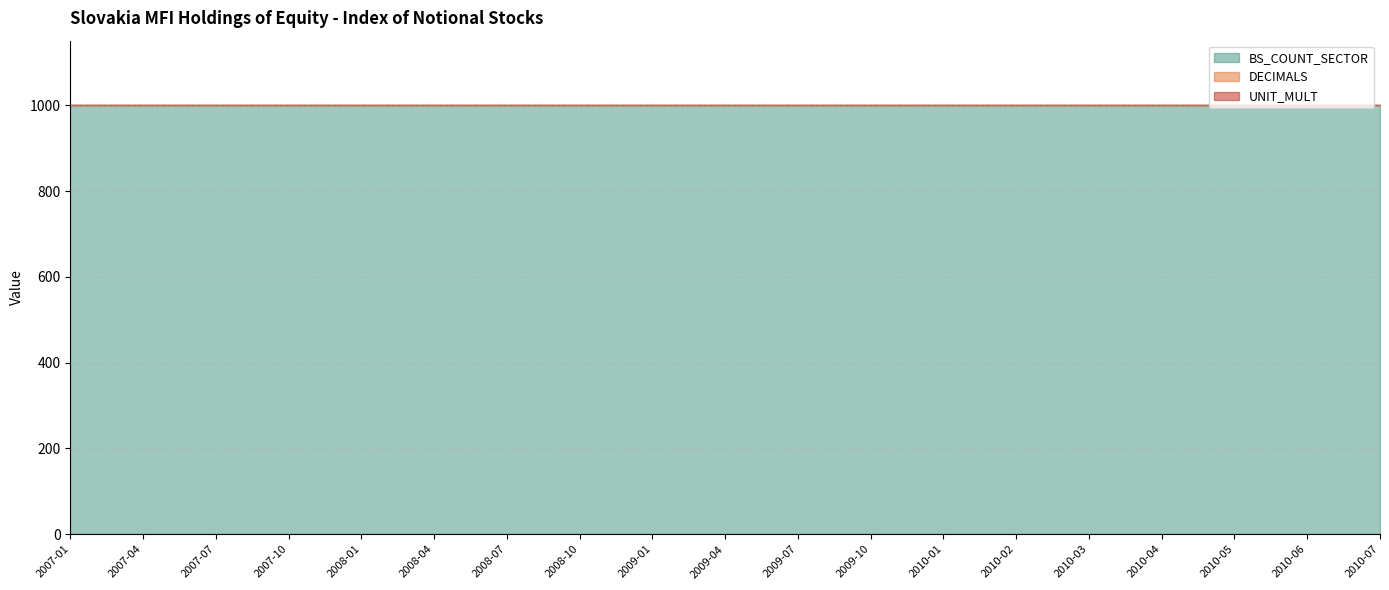

Reading right to left, what are all the values shown in this chart?

BS_COUNT_SECTOR: 2010-07=1000	2010-06=1000	2010-05=1000	2010-04=1000	2010-03=1000	2010-02=1000	2010-01=1000	2009-10=1000	2009-07=1000	2009-04=1000	2009-01=1000	2008-10=1000	2008-07=1000	2008-04=1000	2008-01=1000	2007-10=1000	2007-07=1000	2007-04=1000	2007-01=1000
DECIMALS: 2010-07=1	2010-06=1	2010-05=1	2010-04=1	2010-03=1	2010-02=1	2010-01=1	2009-10=1	2009-07=1	2009-04=1	2009-01=1	2008-10=1	2008-07=1	2008-04=1	2008-01=1	2007-10=1	2007-07=1	2007-04=1	2007-01=1
UNIT_MULT: 2010-07=0	2010-06=0	2010-05=0	2010-04=0	2010-03=0	2010-02=0	2010-01=0	2009-10=0	2009-07=0	2009-04=0	2009-01=0	2008-10=0	2008-07=0	2008-04=0	2008-01=0	2007-10=0	2007-07=0	2007-04=0	2007-01=0